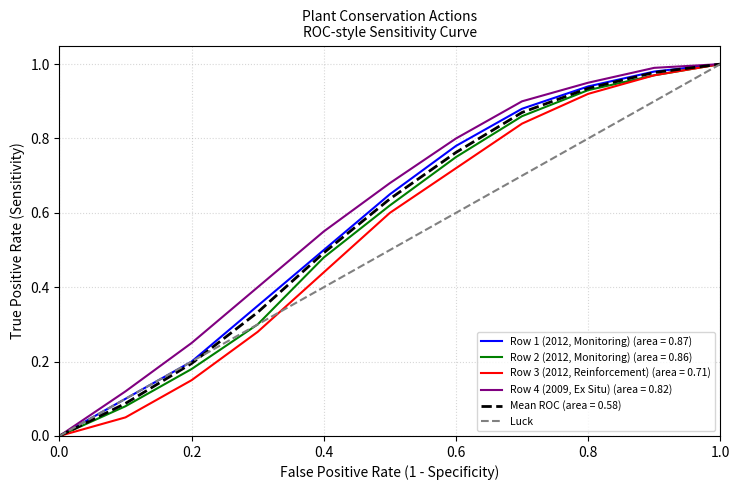

The value of Row 4 (2009, Ex Situ) (area = 0.82) at 0.6 is 1.2. True or false?

False